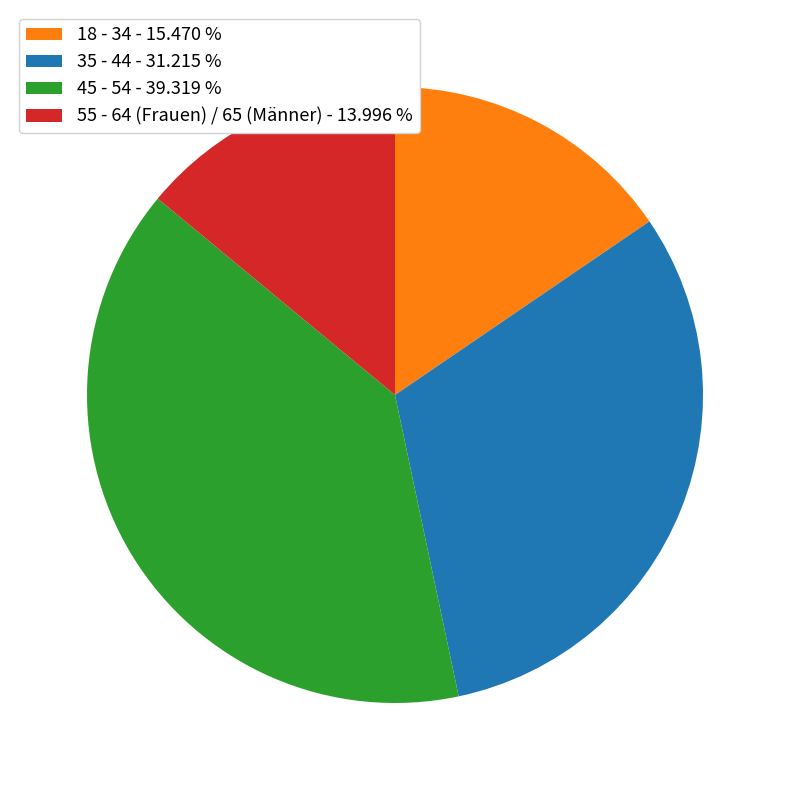

Which has a higher value, 55 - 64 (Frauen) / 65 (Männer) - 13.996 % or 18 - 34 - 15.470 %?

18 - 34 - 15.470 %